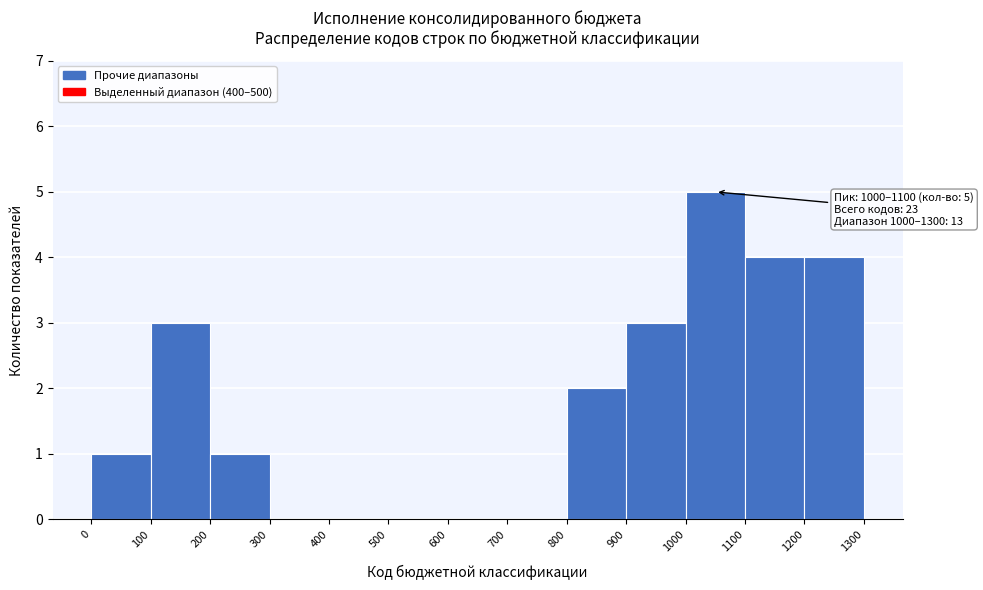

Which range on the x-axis has the tallest bar?

1000 to 1100